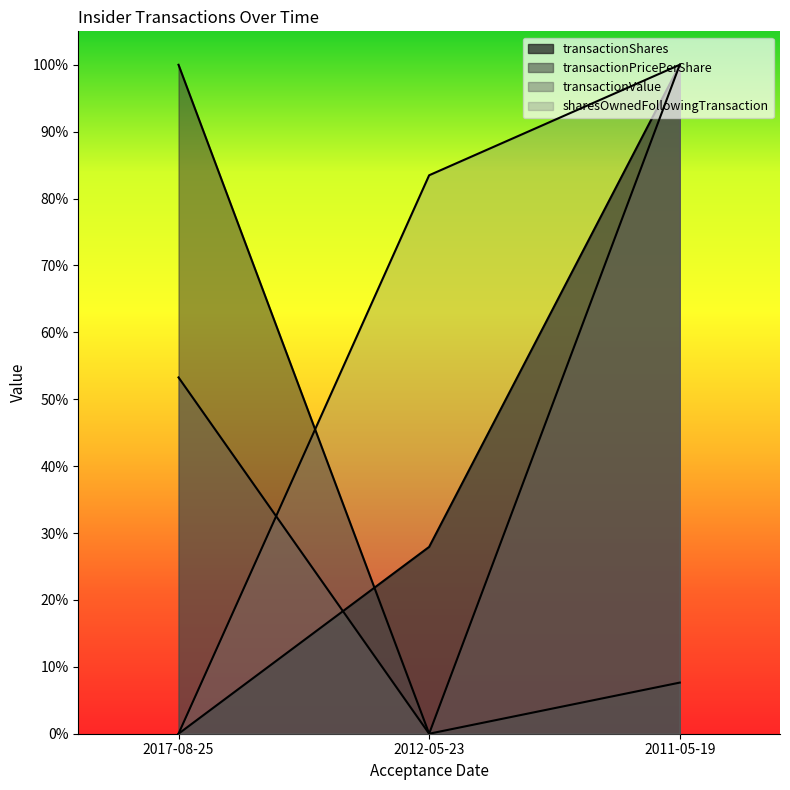

The value of transactionPricePerShare at 2011-05-19 is 0.1. True or false?

True